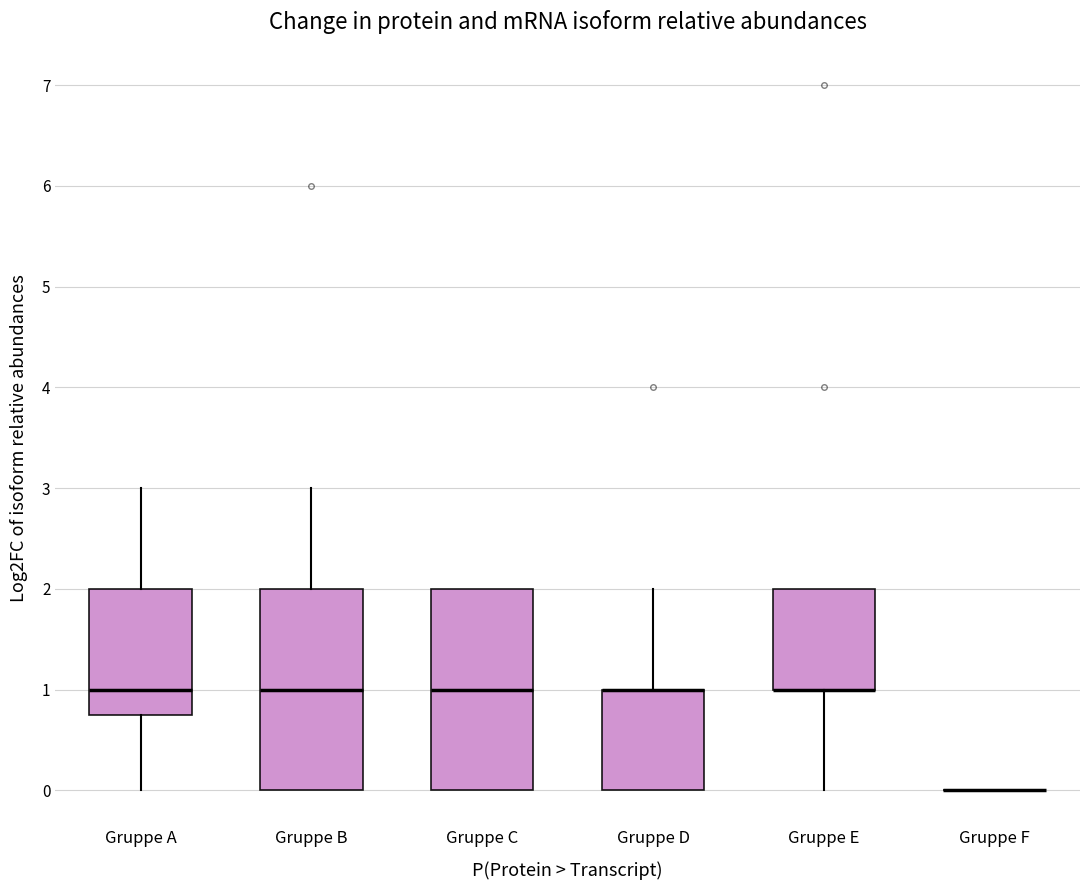

Reading left to right, read every box against the y-axis: the position of its median line, the range the box covers, and the ends of its whiskers. The values are not printed on the chart, so give them approximately, as read against the axis.

Gruppe A: median 1.0, box 0.8 to 2.0, whiskers 0.0 to 3.0
Gruppe B: median 1.0, box 0.0 to 2.0, whiskers 0.0 to 3.0
Gruppe C: median 1.0, box 0.0 to 2.0, whiskers 0.0 to 2.0
Gruppe D: median 1.0 (drawn on the box's upper edge), box 0.0 to 1.0, whiskers 0.0 to 2.0
Gruppe E: median 1.0 (drawn on the box's lower edge), box 1.0 to 2.0, whiskers 0.0 to 2.0
Gruppe F: box collapsed to a line at 0.0, whiskers 0.0 to 0.0